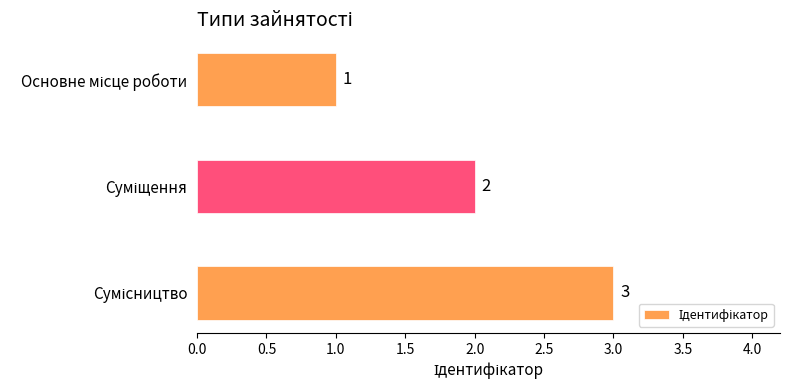

What is the sum of all values?

6